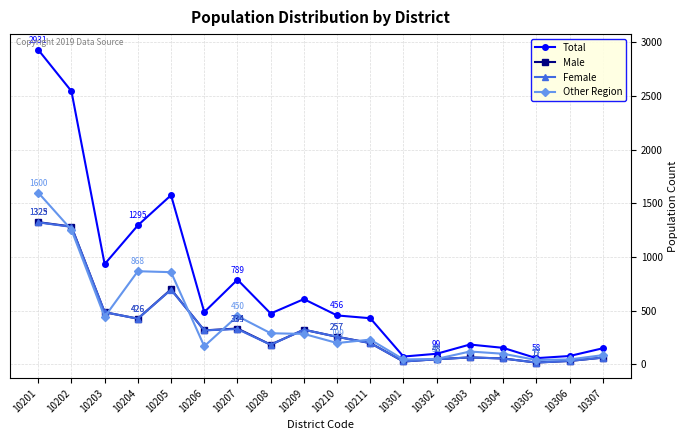

At which category is the sum across all series the highest?

10201